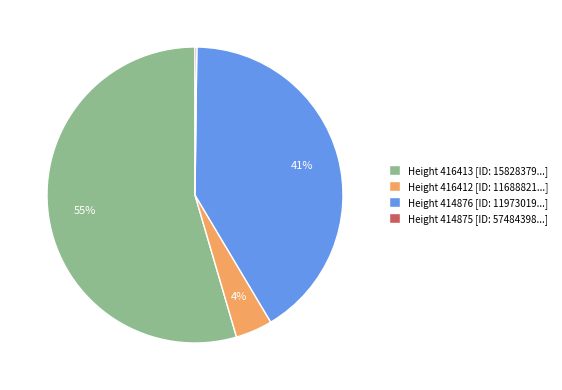

What percentage is the Height 414876 [ID: 11973019...] slice, to the nearest percent?

41%